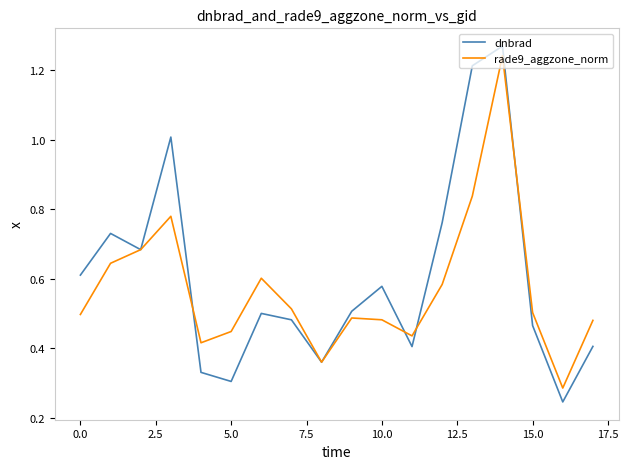

Count the number of categories in the chart.

18